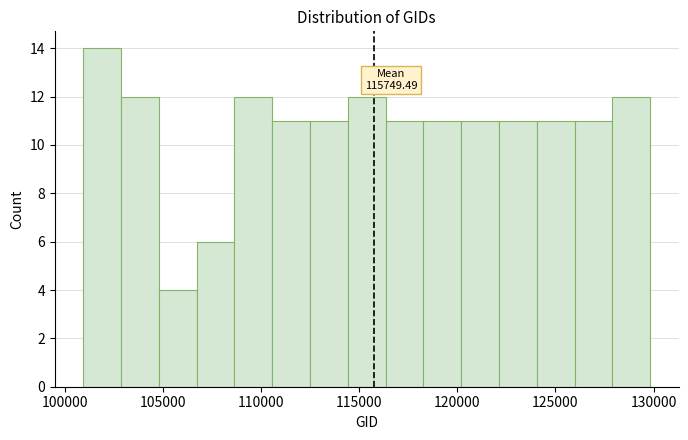

Around what value on the x-axis is the tallest bar? Give the approximate position of its centre, as read against the axis.

102000